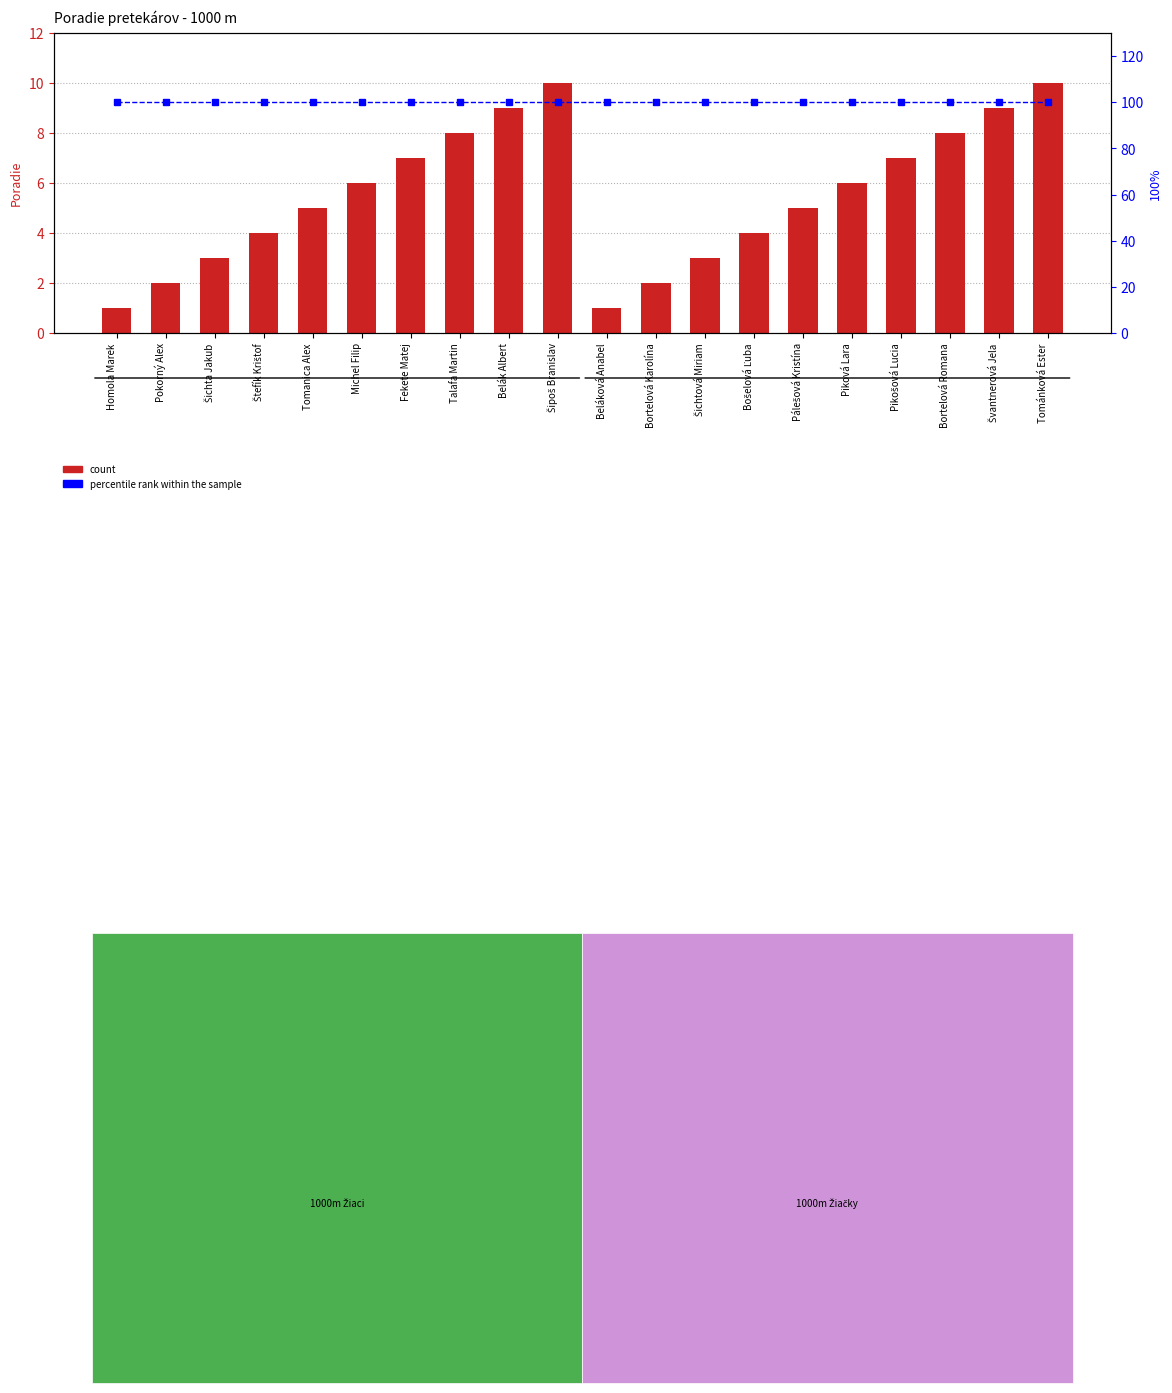

Are the bars horizontal?

No